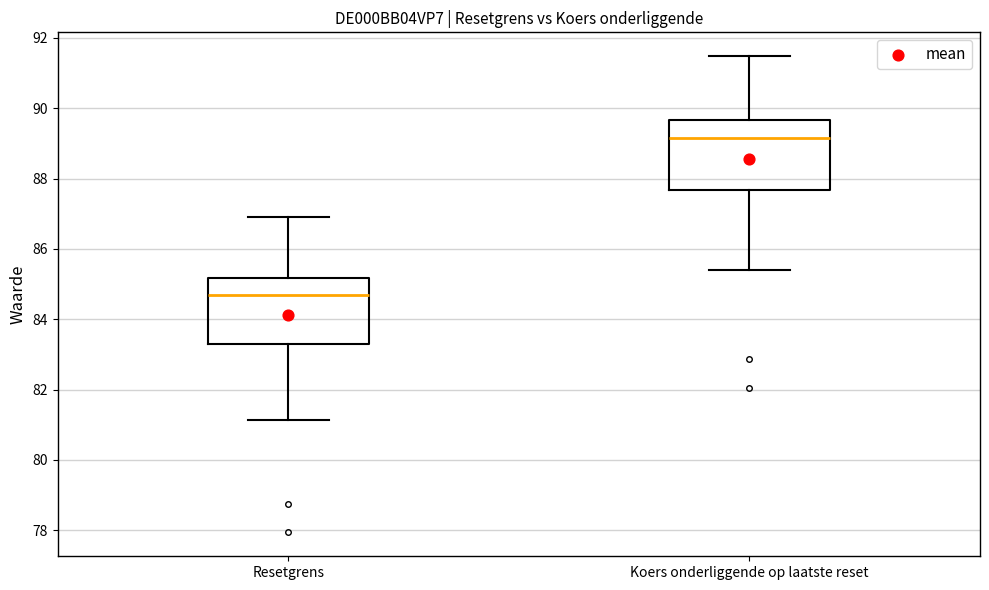

Reading left to right, read every box against the y-axis: the position of its median line, the range the box covers, and the ends of its whiskers. The values are not printed on the chart, so give them approximately, as read against the axis.

Resetgrens: median 84.6, box 83.2 to 85.2, whiskers 81.2 to 87.0
Koers onderliggende op laatste reset: median 89.2, box 87.6 to 89.6, whiskers 85.4 to 91.4